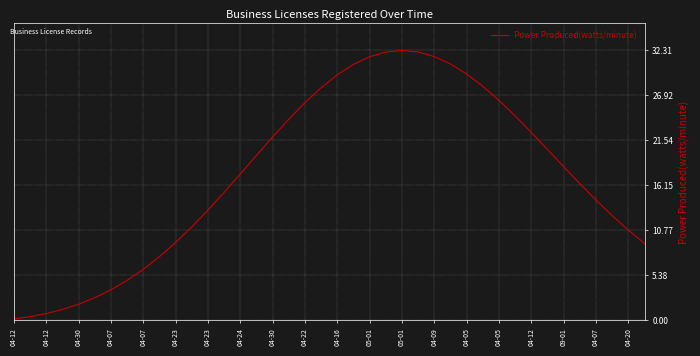

What is the greatest value displayed?

32.3